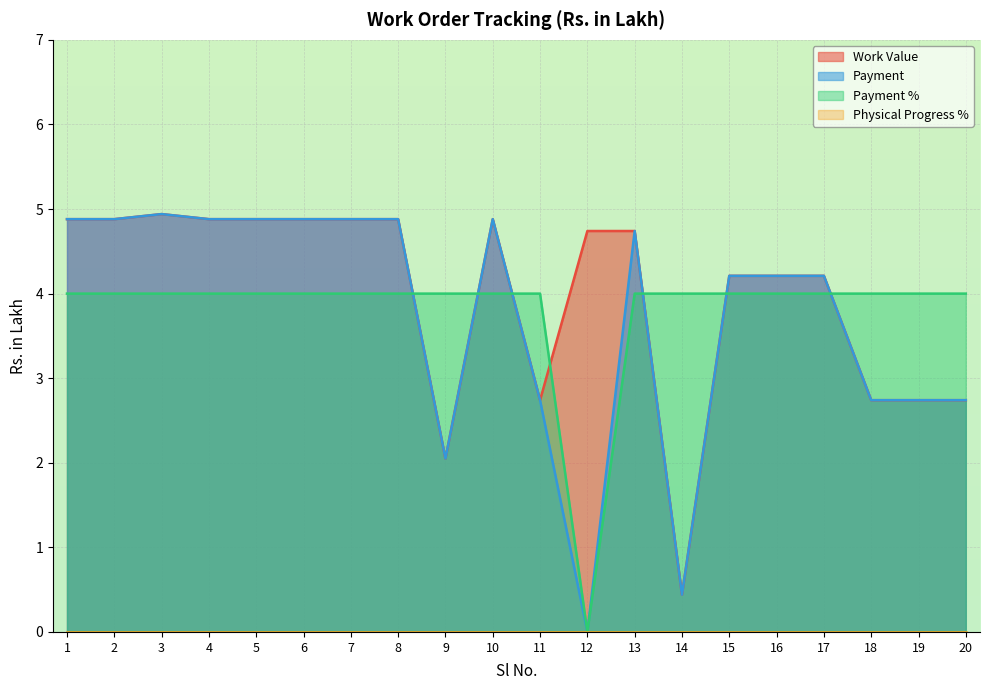

How many interior local valleys does the Payment % series have?

1